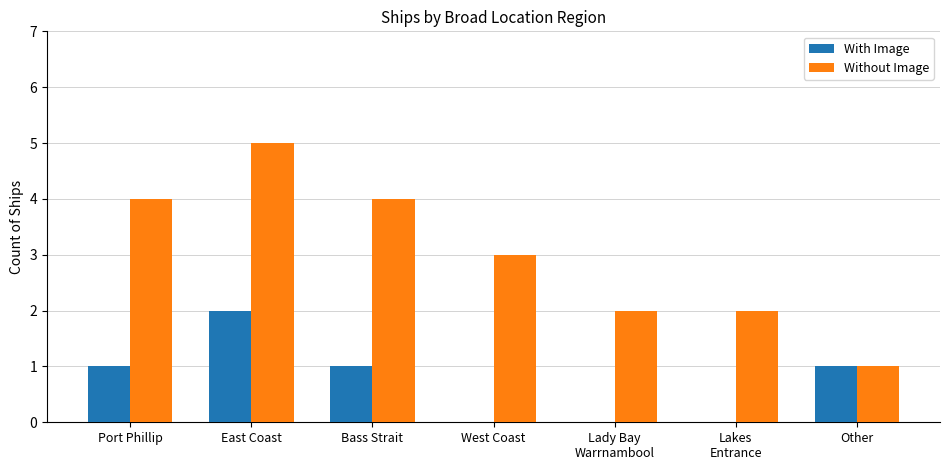

What is the sum of all Without Image values?

21